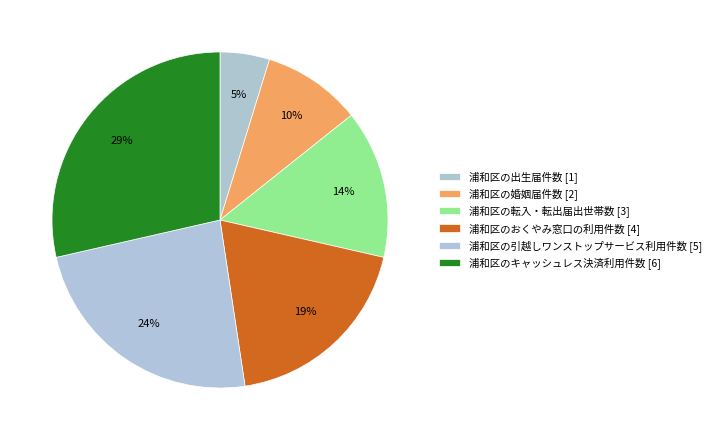

What is the smallest slice in the pie chart?

浦和区の出生届件数